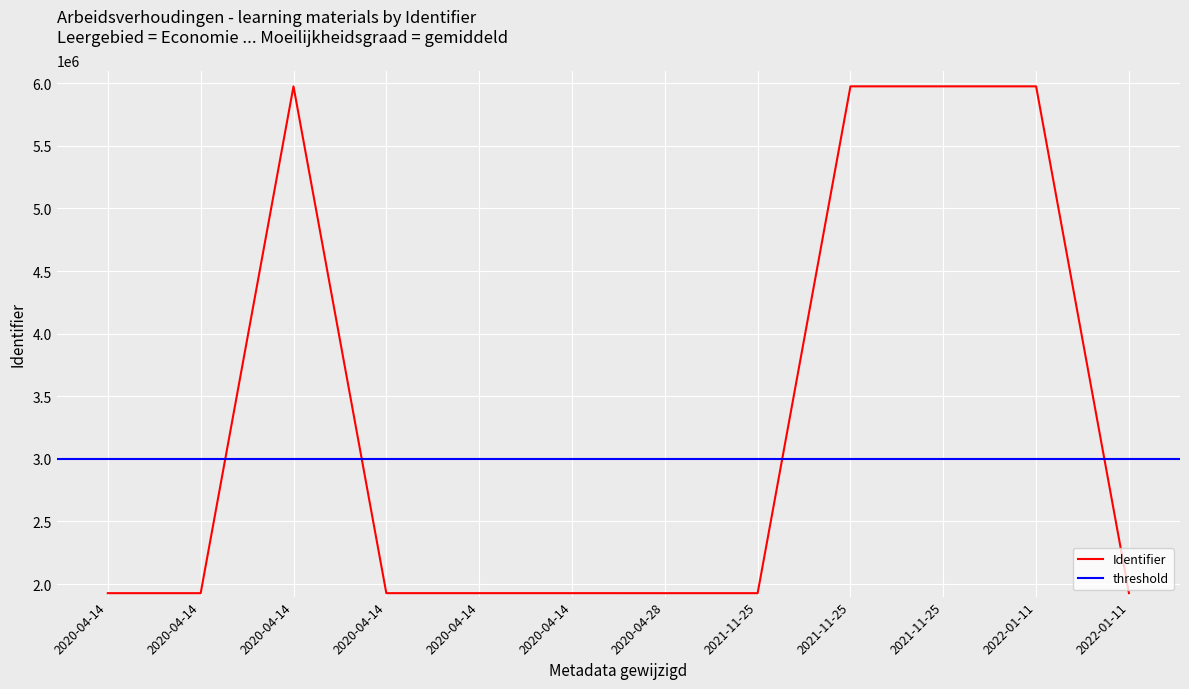

Where is the data nearest to the value 3951043?

2022-01-11